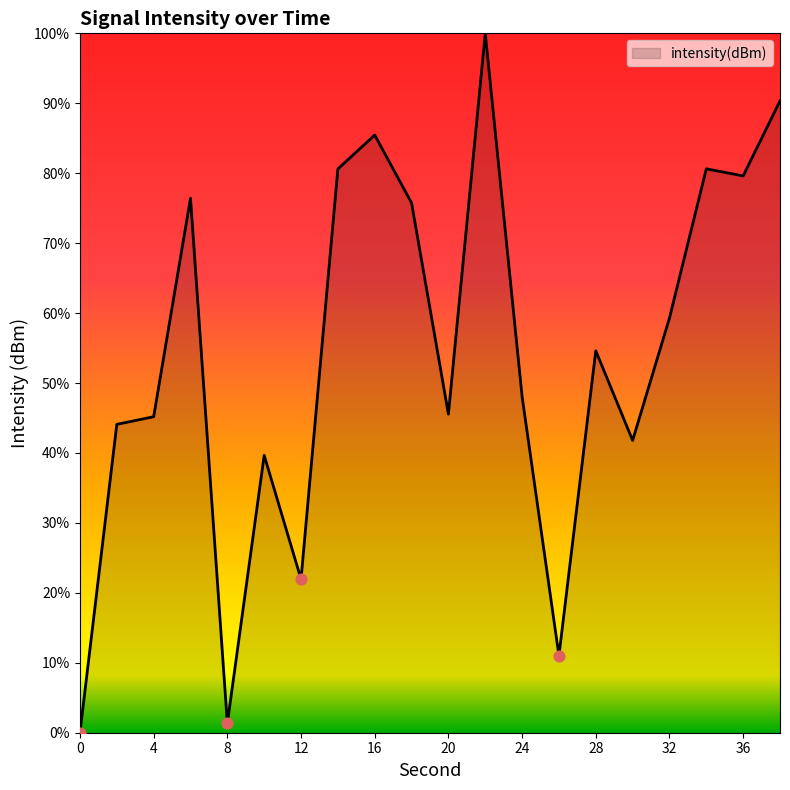

What is the difference between the maximum and minimum values?

100.0